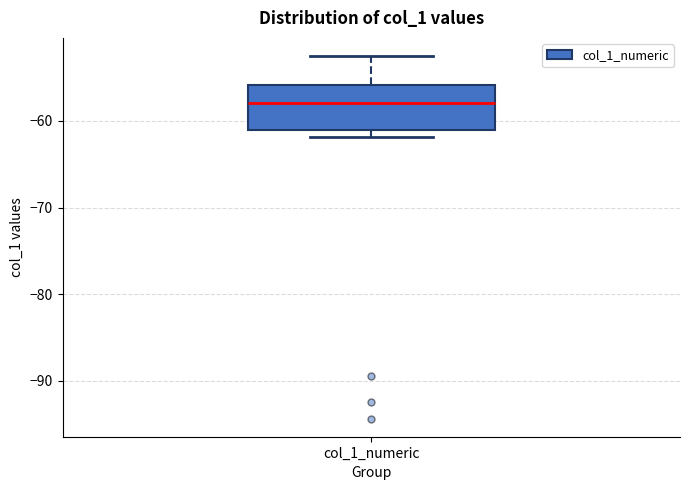

Transcribe this box plot: give where the median line is, the range the box spans, and where the two whiskers end, as read against the y-axis. The values are not printed on the chart, so give them approximately, as read against the axis.

median -58, box -61 to -56, whiskers -62 to -53